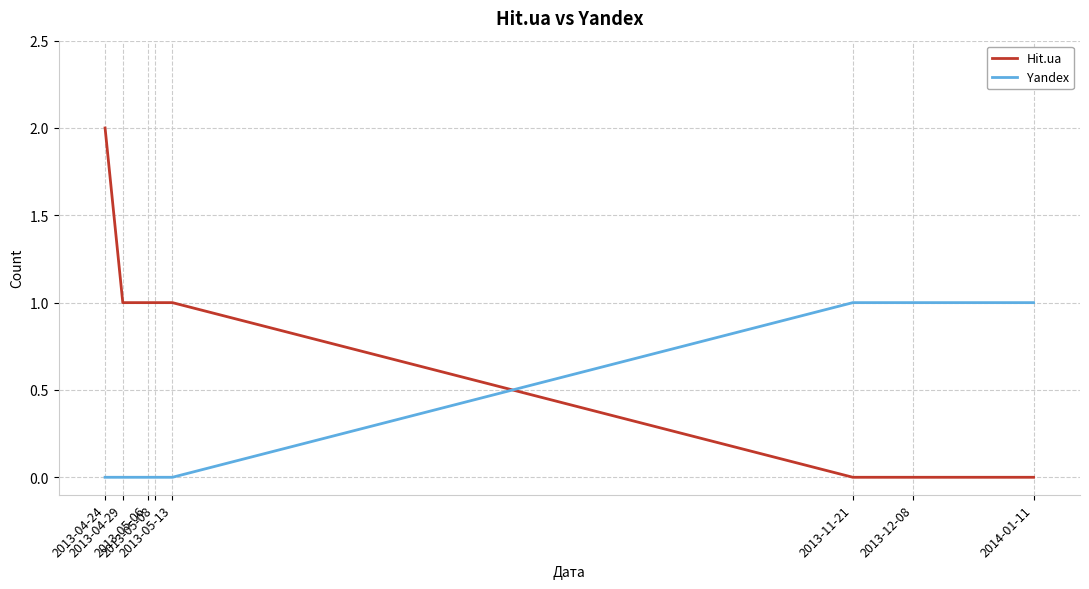

List the series in order of their overall mean, lowest first.

Yandex, Hit.ua